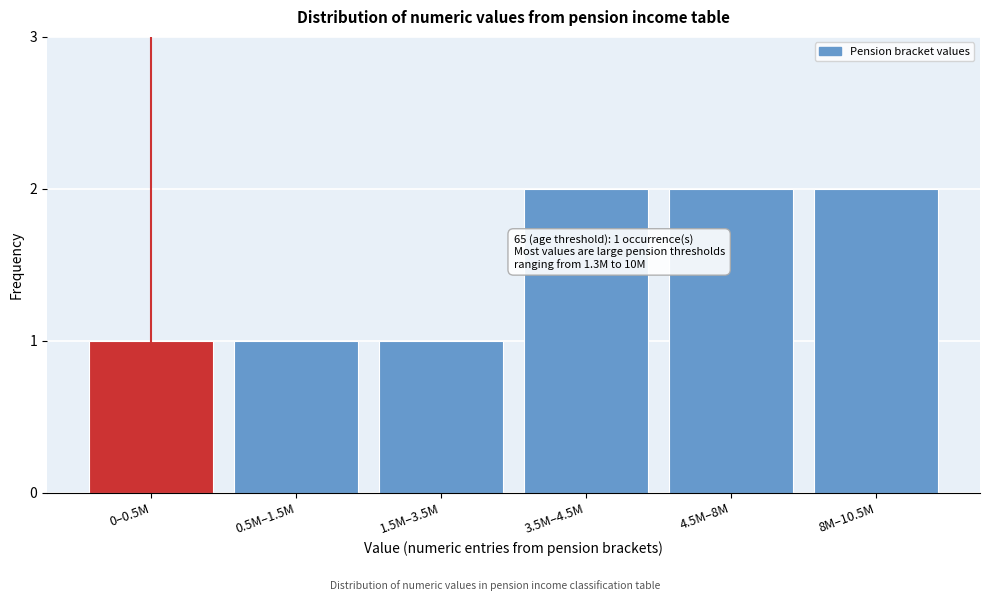

Reading left to right, what are all the values shown in this chart?

1	1	1	2	2	2